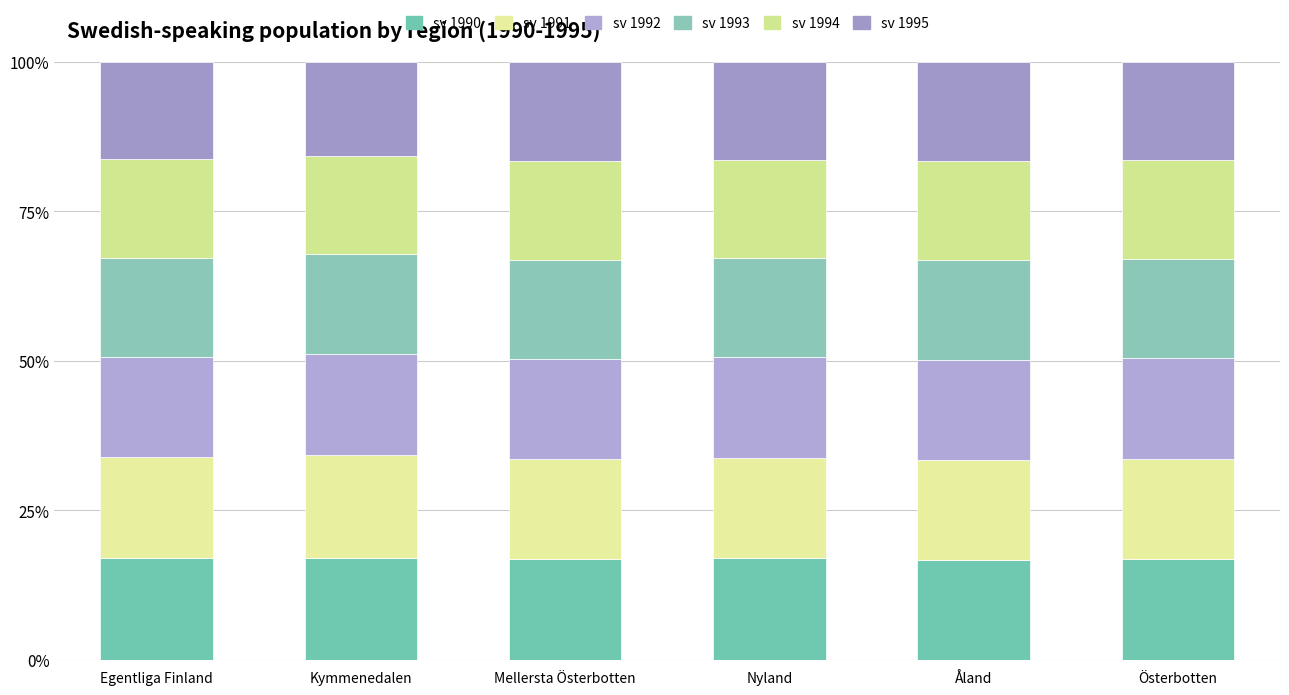

Which category has the lowest value in the sv 1990 series?

Åland